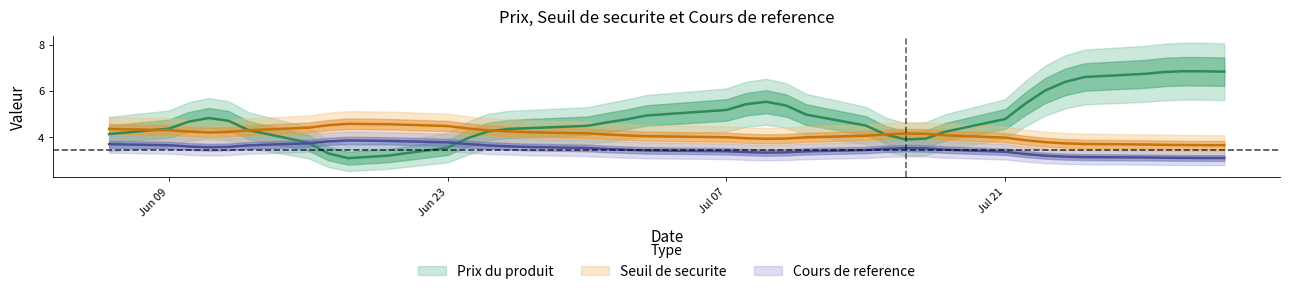

What are all the series names shown in the legend?

Cours de reference, Seuil de securite, Prix du produit